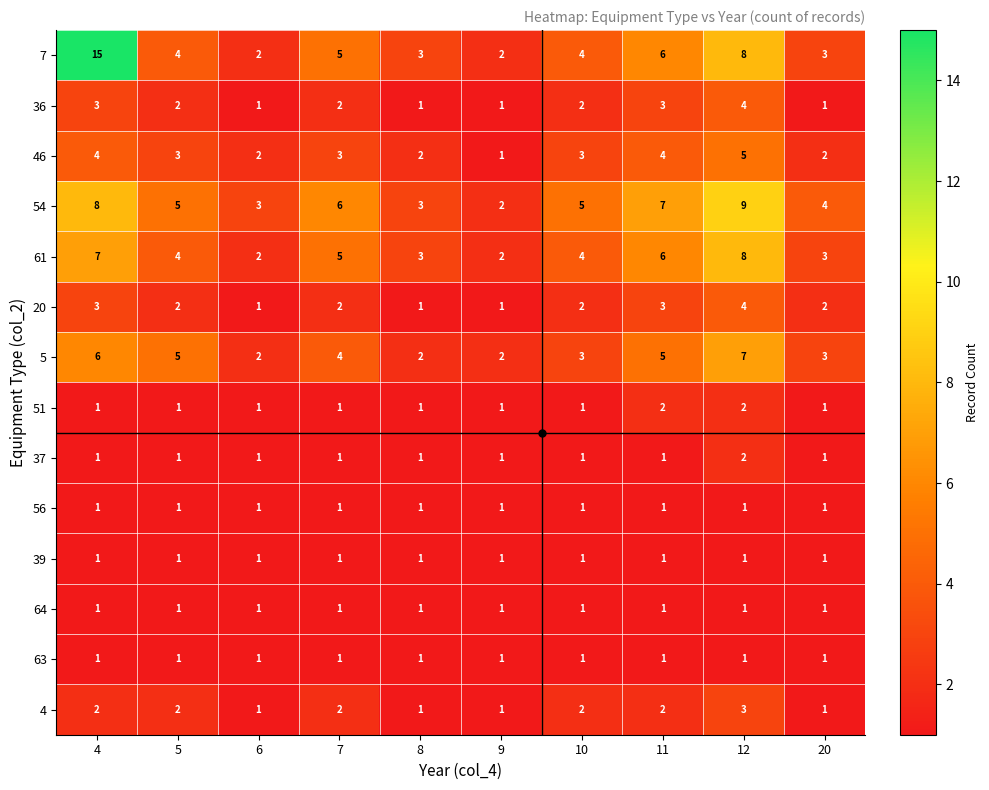

What is the sum of the 5 values at 9 and 8?

4